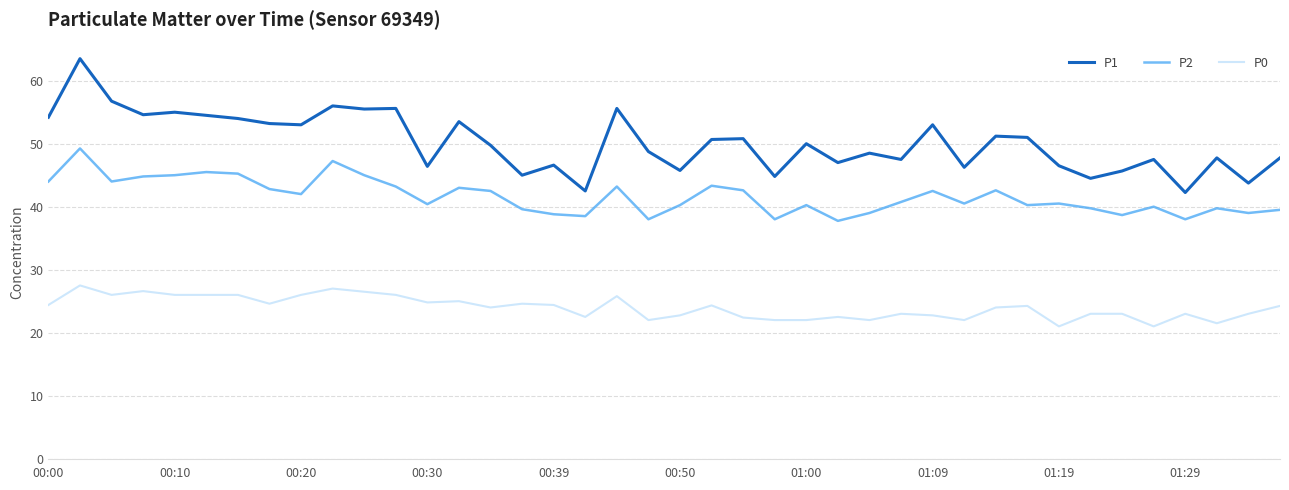

List the series in order of their peak value, highest first.

P1, P2, P0